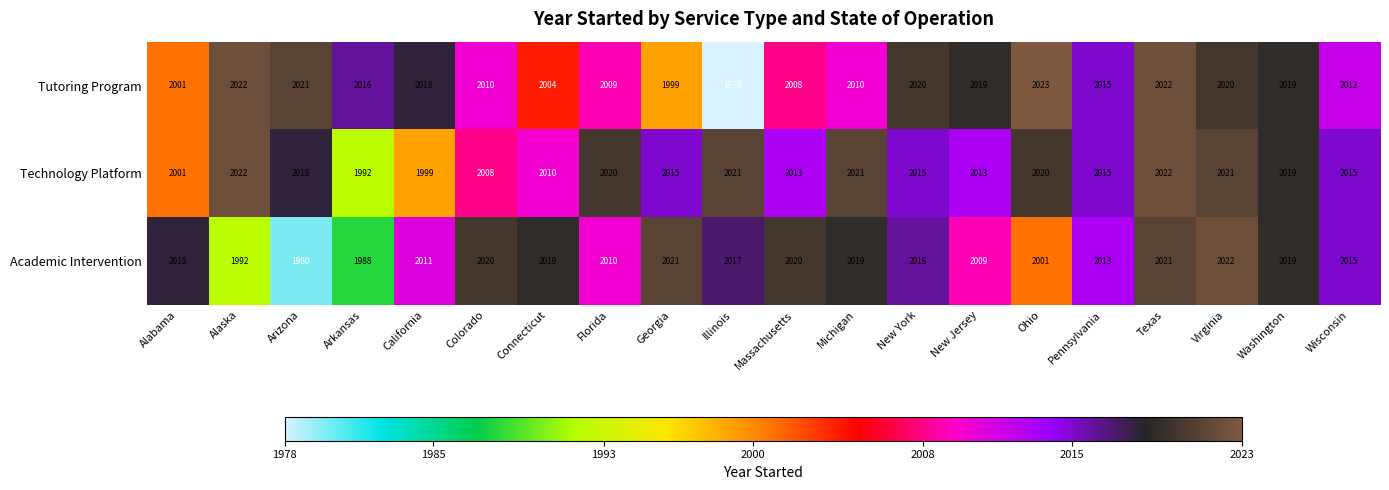

What is the average value of the Tutoring Program series?

2012